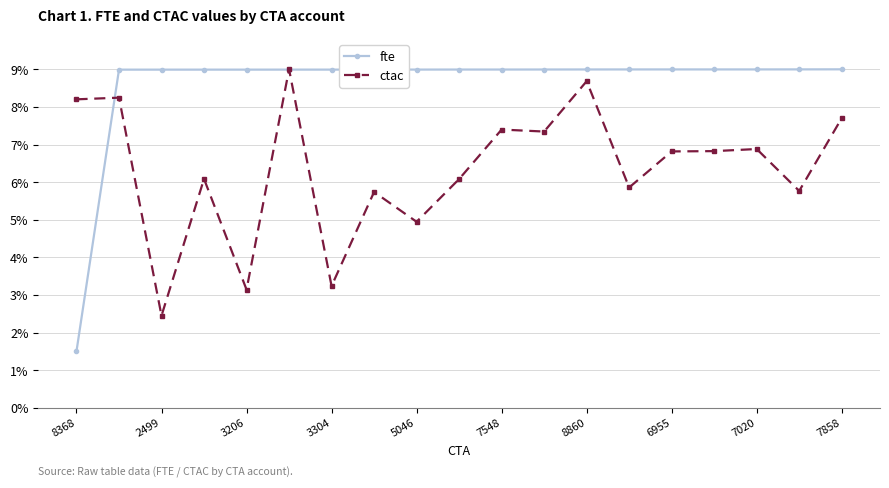

Which series has the widest spread of values?

fte